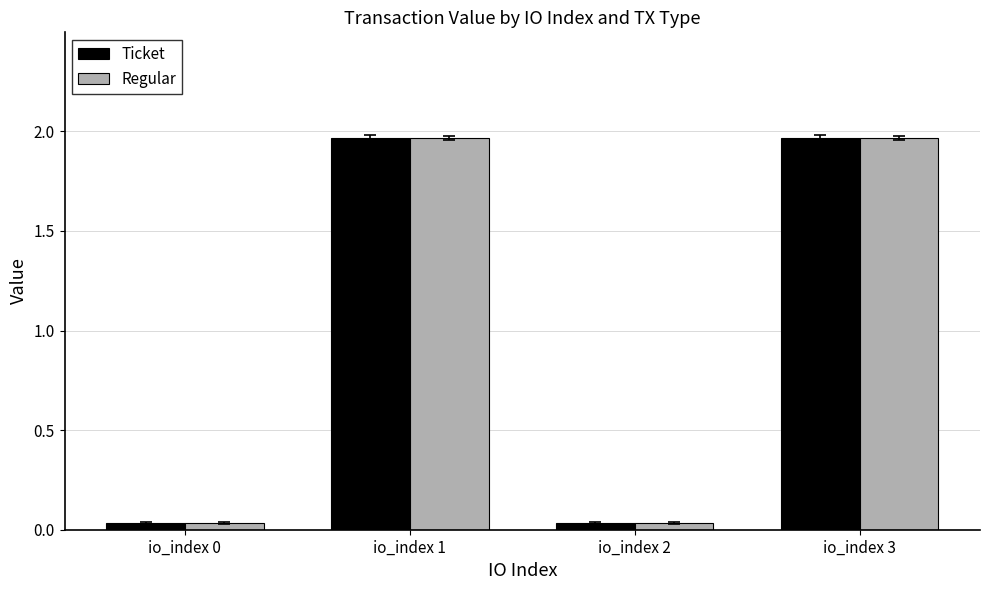

How many groups of bars are there?

4